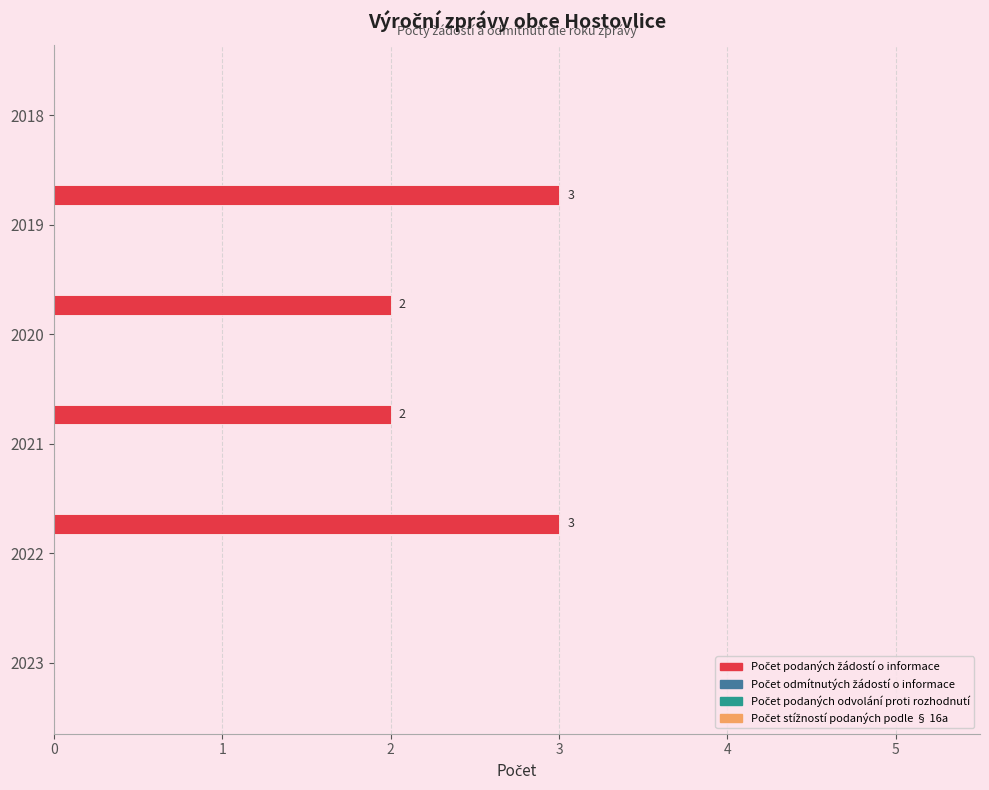

What is the greatest value displayed?

3